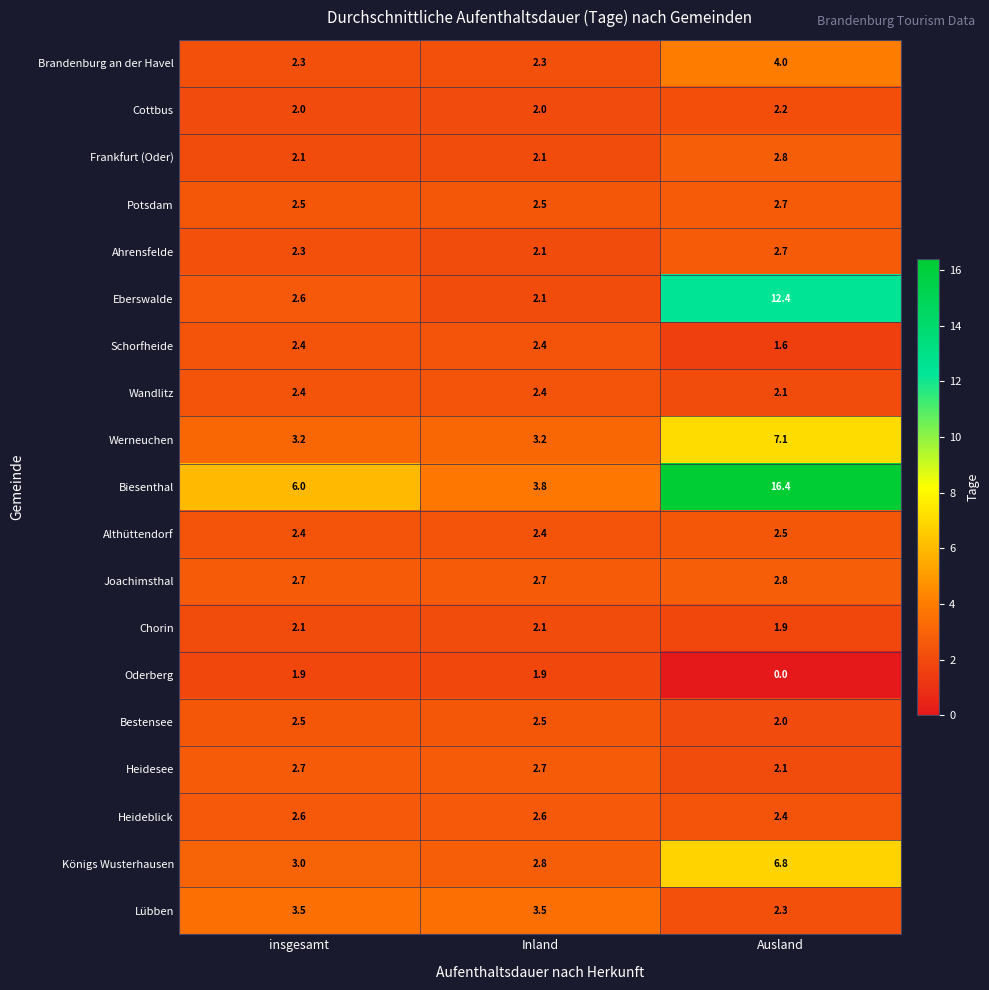

Which series has the widest spread of values?

Biesenthal